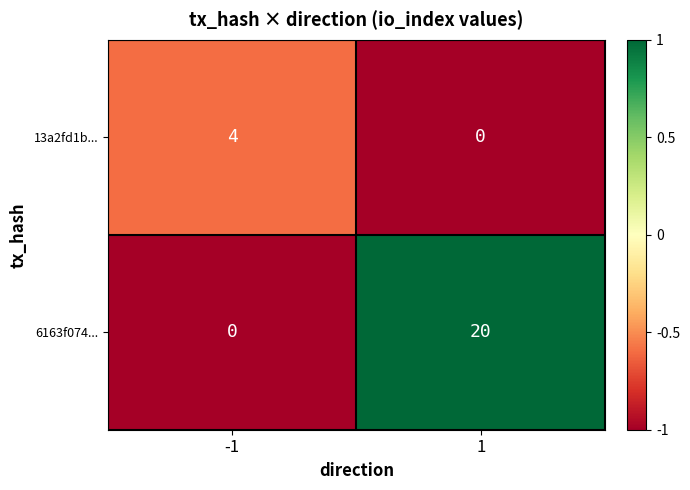

What is the difference between the maximum and minimum values in the 6163f074... series?

20